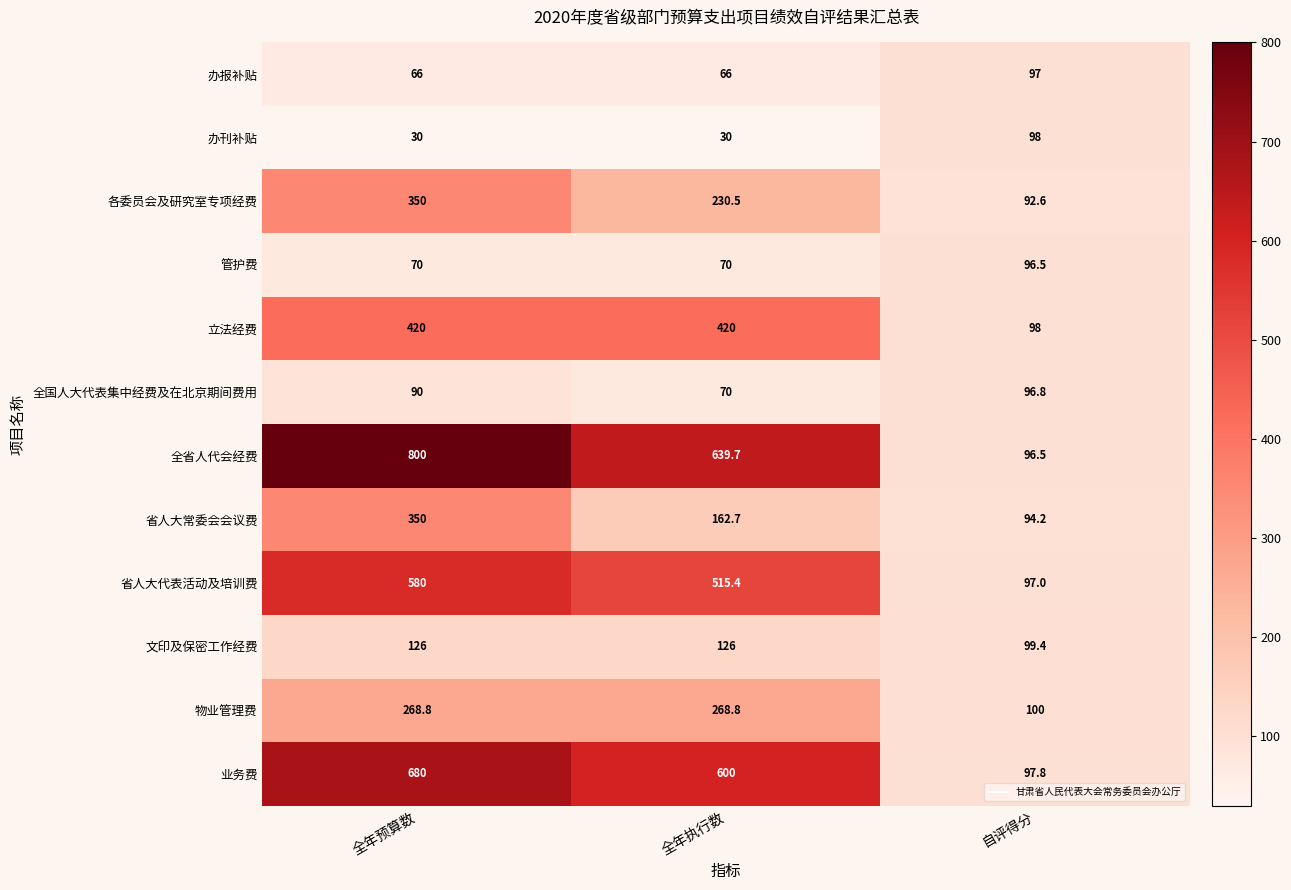

What is the total value across all series at 全年执行数?

3199.1